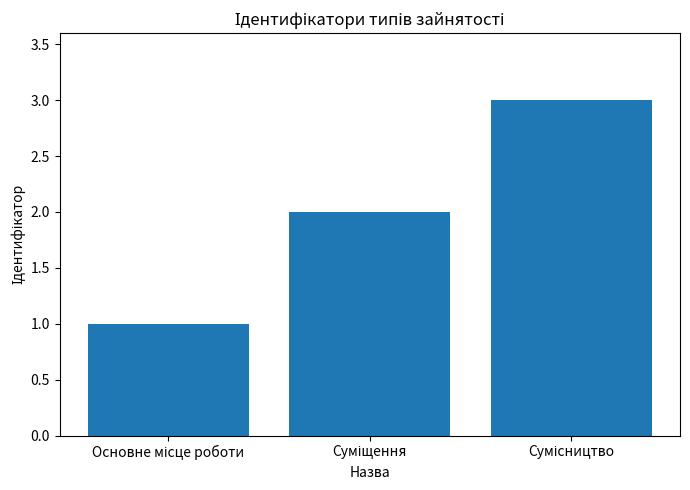

How many values are between 1 and 3?

3